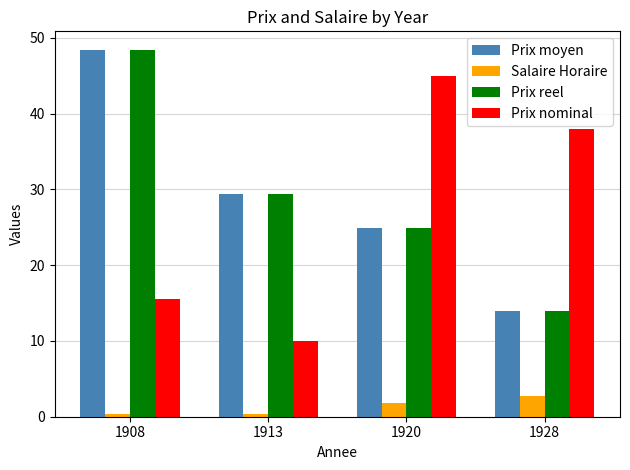

Reading left to right, transcribe all the data shown in this chart.

Prix moyen: 48.4	29.4	24.9	14.0
Salaire Horaire: 0.3	0.3	1.8	2.7
Prix reel: 48.4	29.4	24.9	14.0
Prix nominal: 15.5	10.0	45.0	38.0